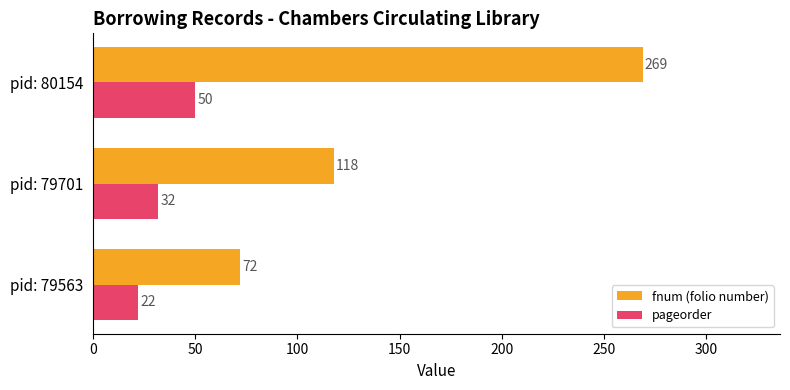

What is the average value of the pageorder series?

35